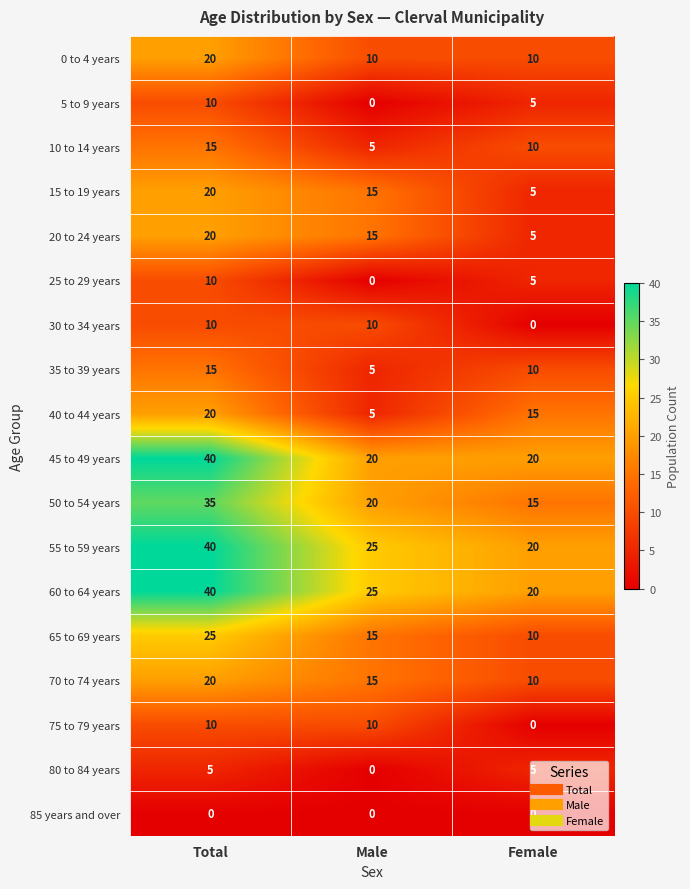

At which category is the sum across all series the highest?

Total